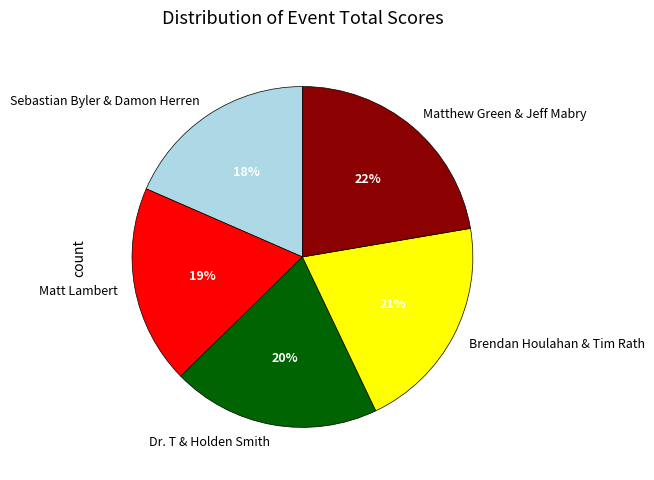

Which has a higher value, Matthew Green & Jeff Mabry or Dr. T & Holden Smith?

Matthew Green & Jeff Mabry